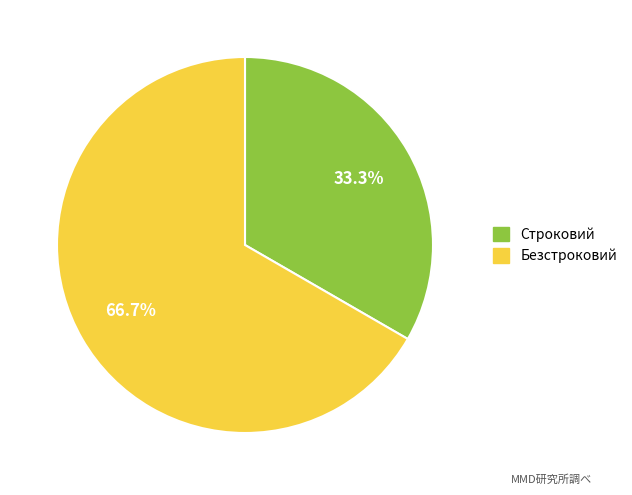

Is there a majority slice in this chart?

Yes